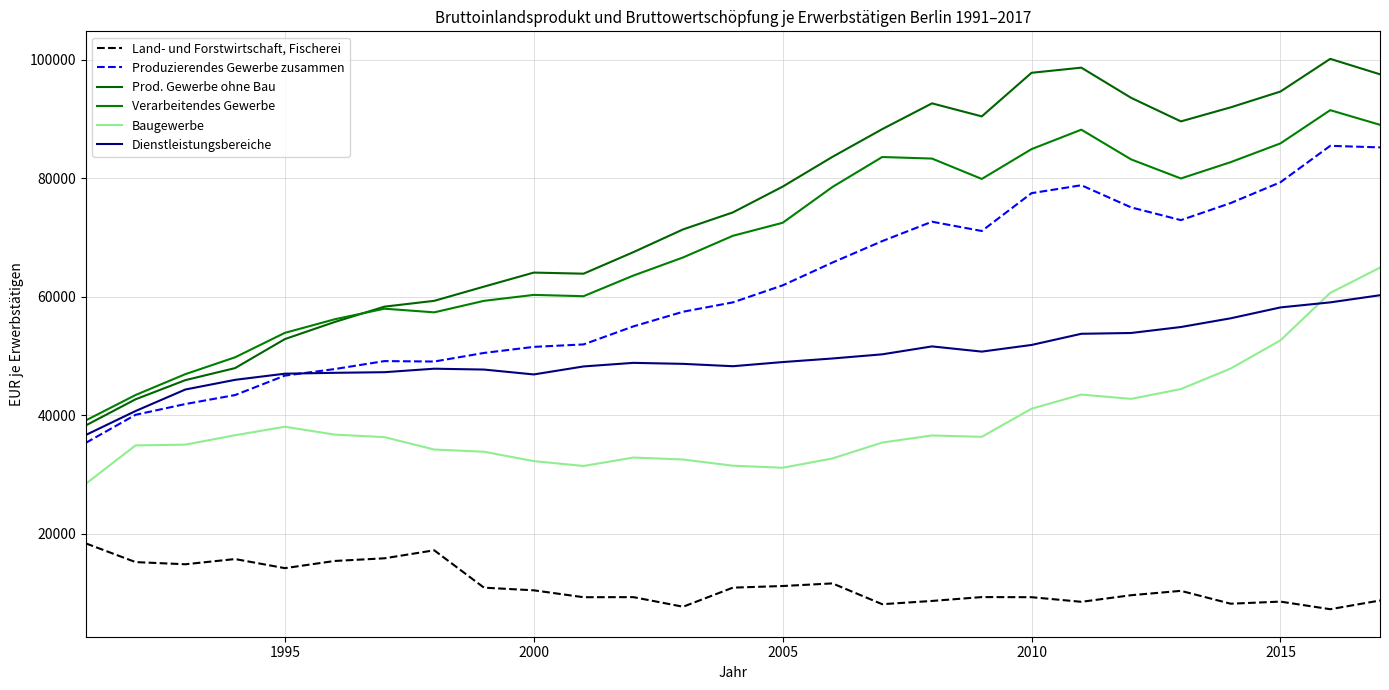

What is the sum of all Baugewerbe values?

1044068